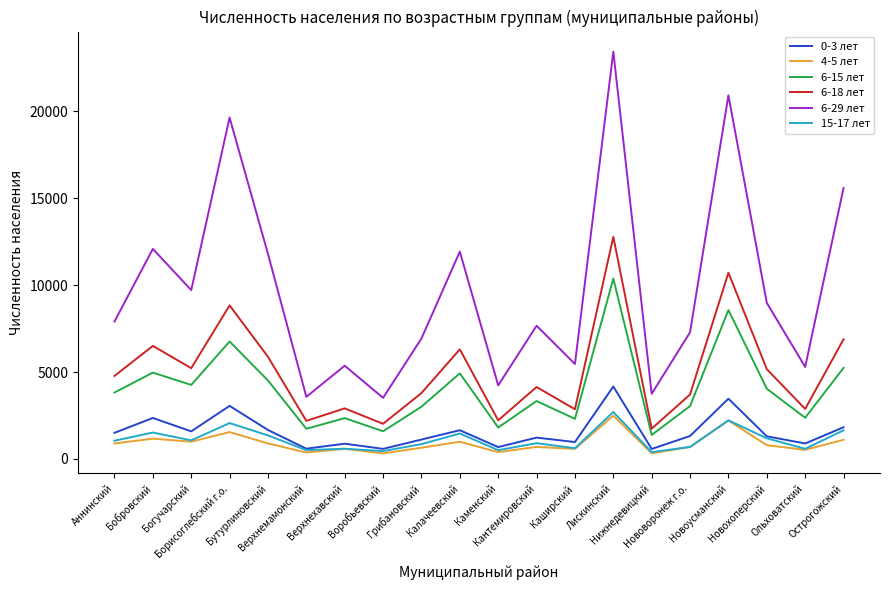

At how many categories does at least one series exceed 1080?

20